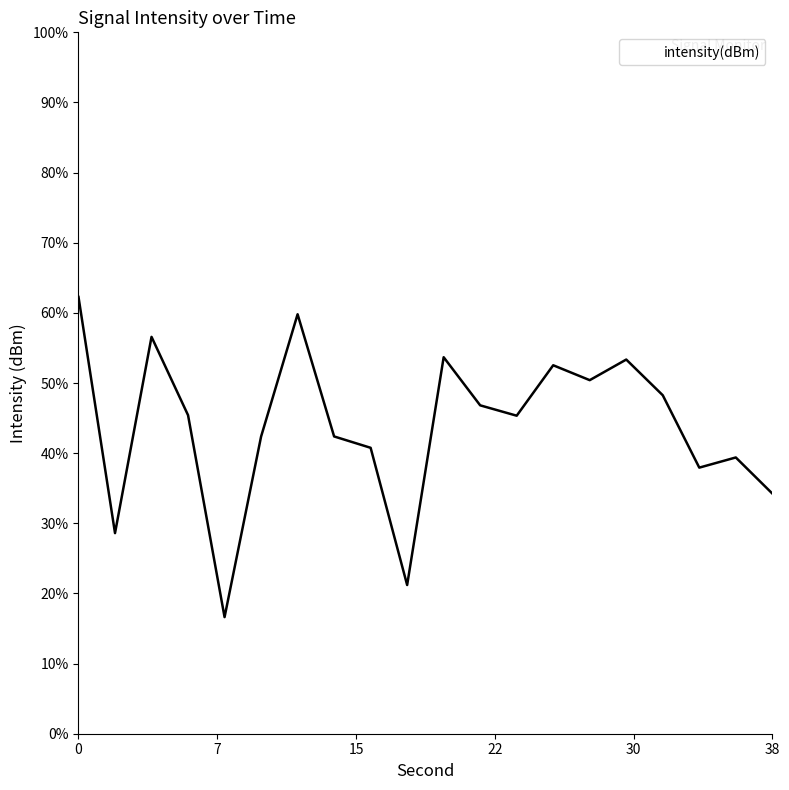

What is the difference between the maximum and minimum values?

45.6